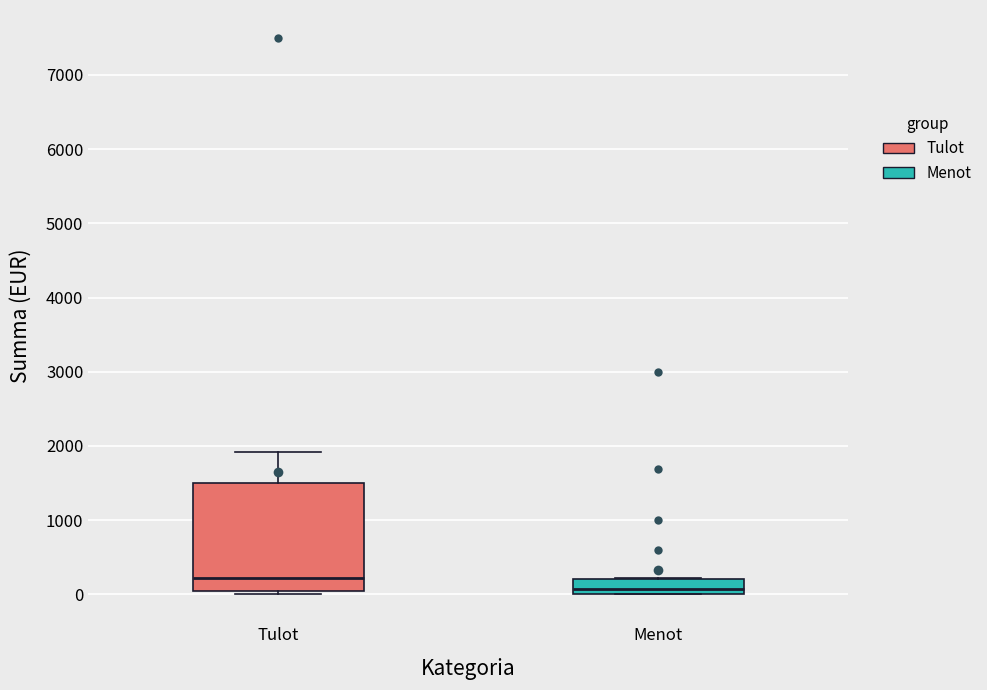

Where is the upper edge of the box for Tulot on the y-axis? The values are not printed on the chart, so give them approximately, as read against the axis.

1500